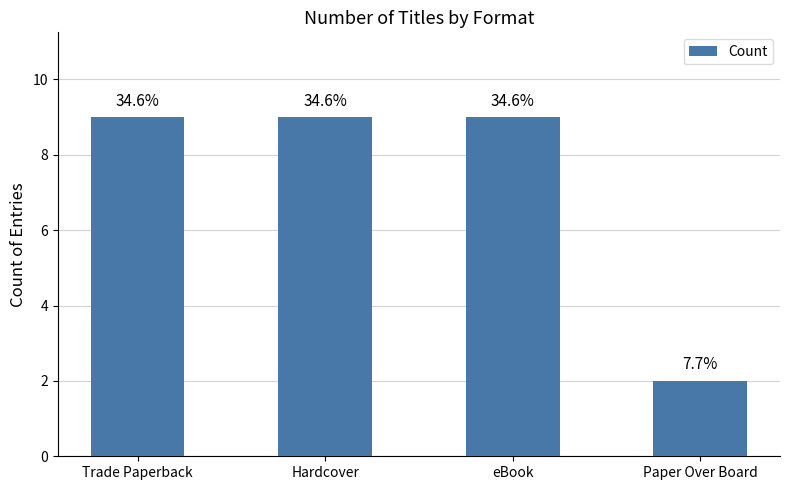

How many bars are there in total?

4